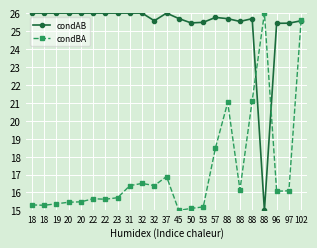

Which series has the widest spread of values?

condAB